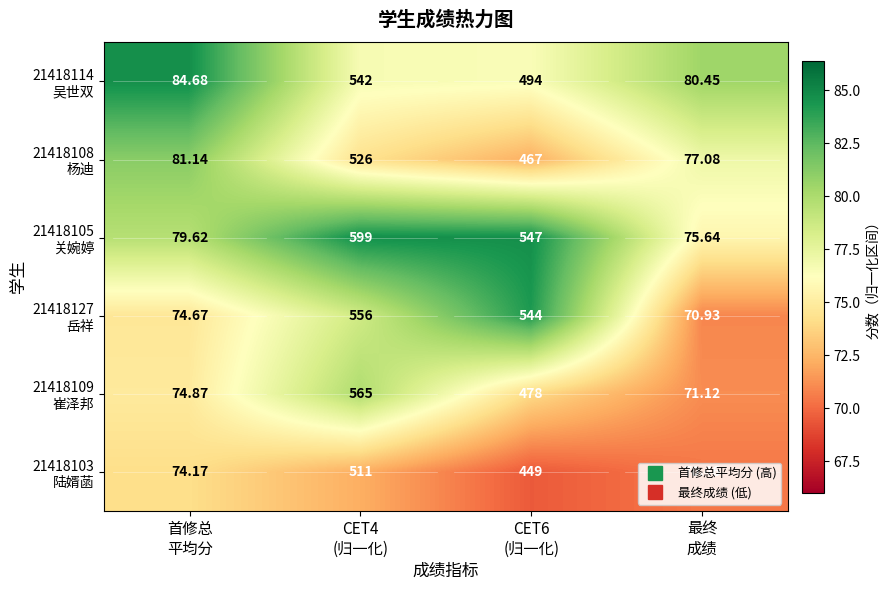

What is the spread (max minus min) of values at CET6
(归一化)?

98.0